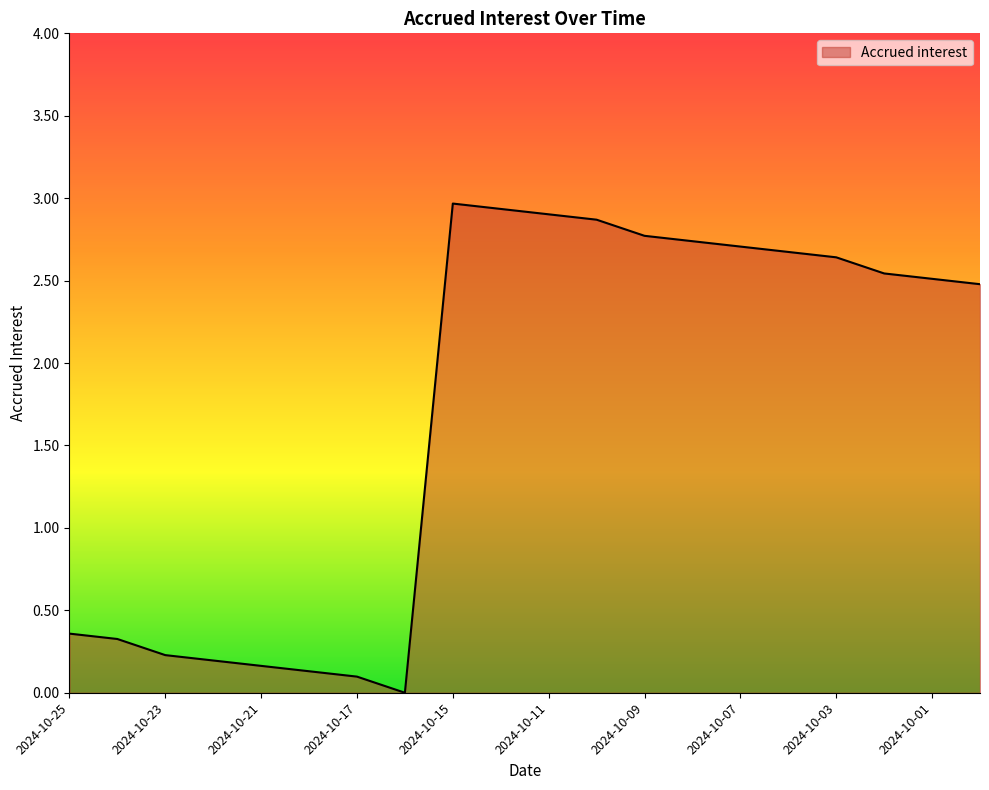

What is the greatest value displayed?

3.0